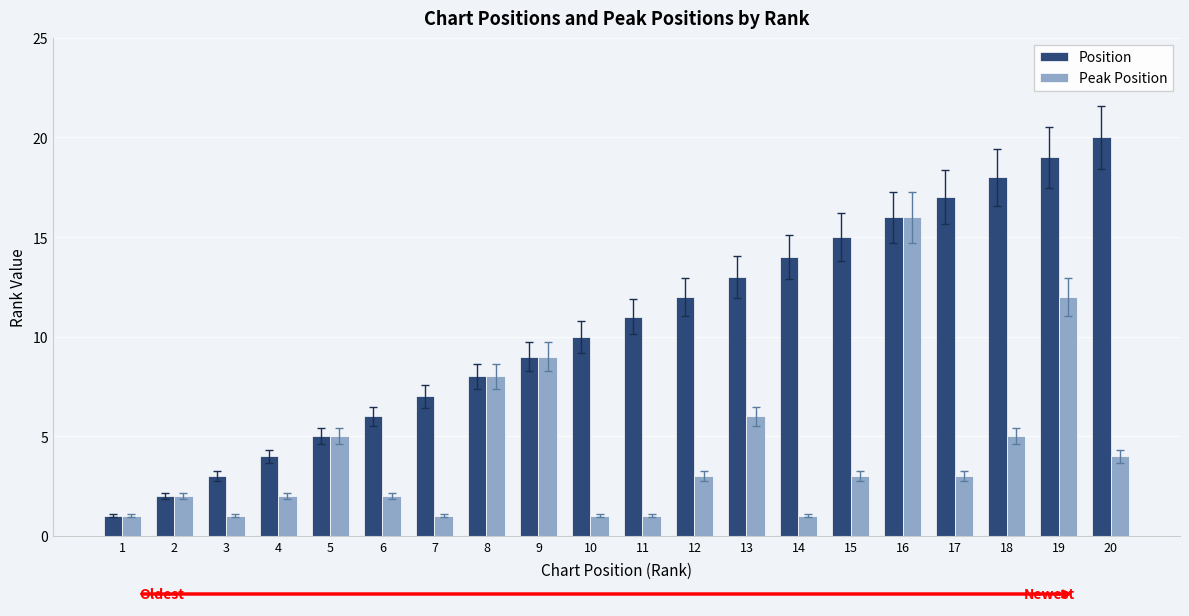

At 13, list the series in order from smallest to largest.

Peak Position, Position